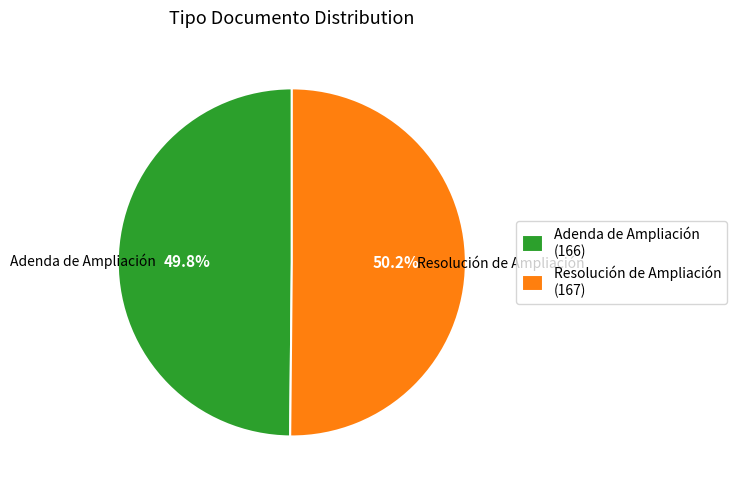

Is there any slice that represents more than half of the pie?

Yes